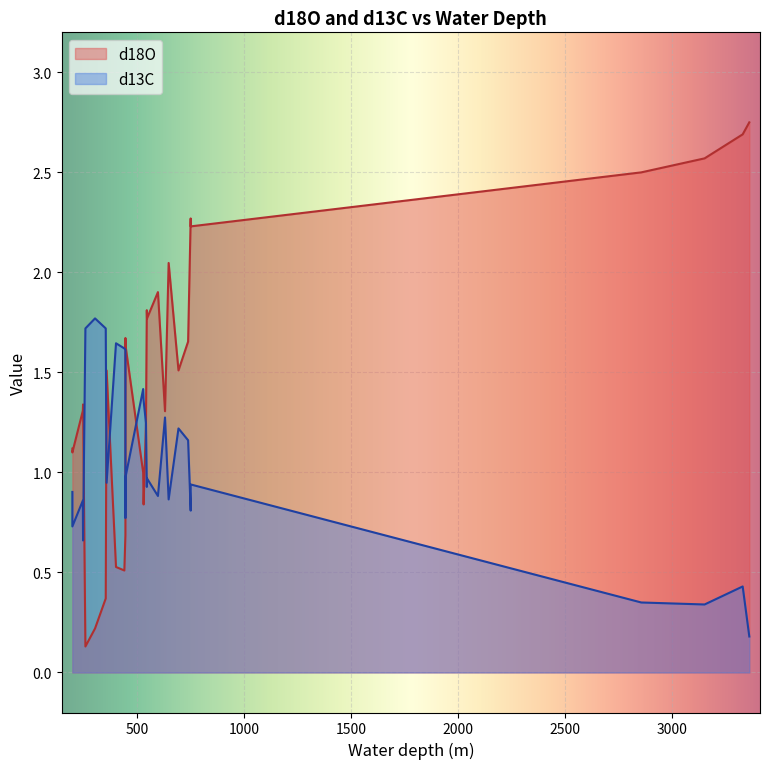

How many lines are shown in the chart?

2